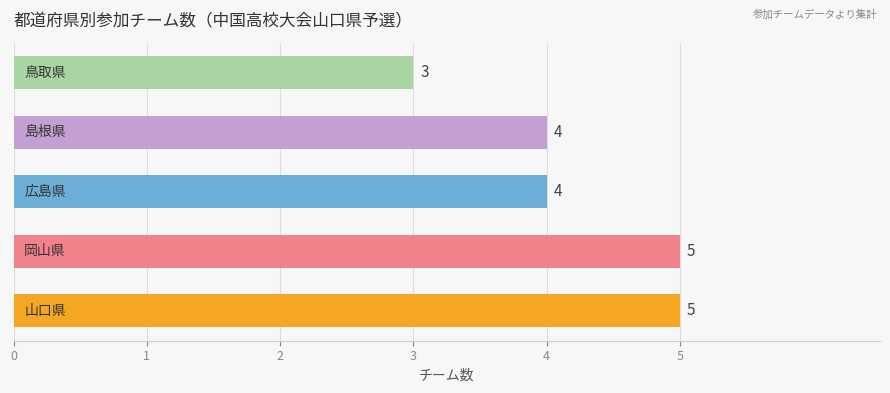

What is the smallest value displayed?

3